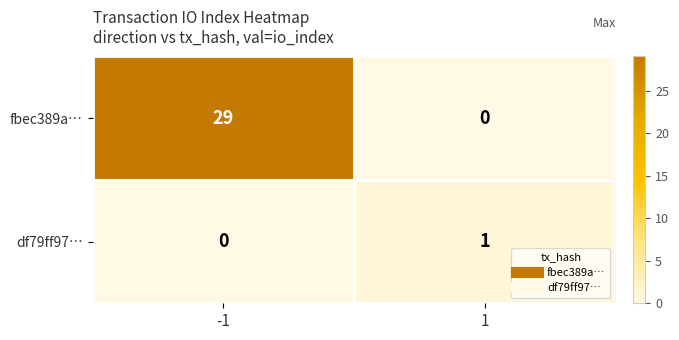

What is the difference between the maximum and minimum values in the fbec389a… series?

29